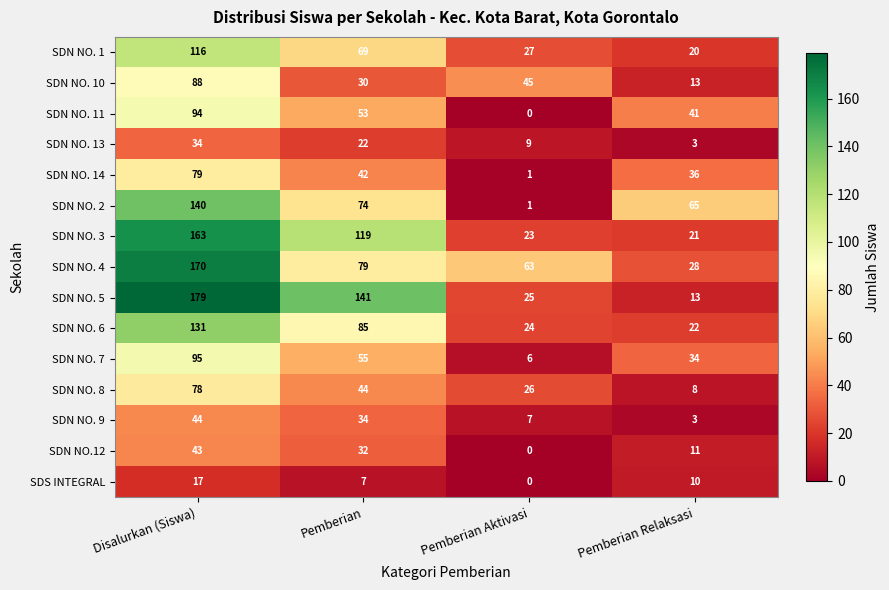

What is the difference between the second highest and minimum values in the SDS INTEGRAL series?

10